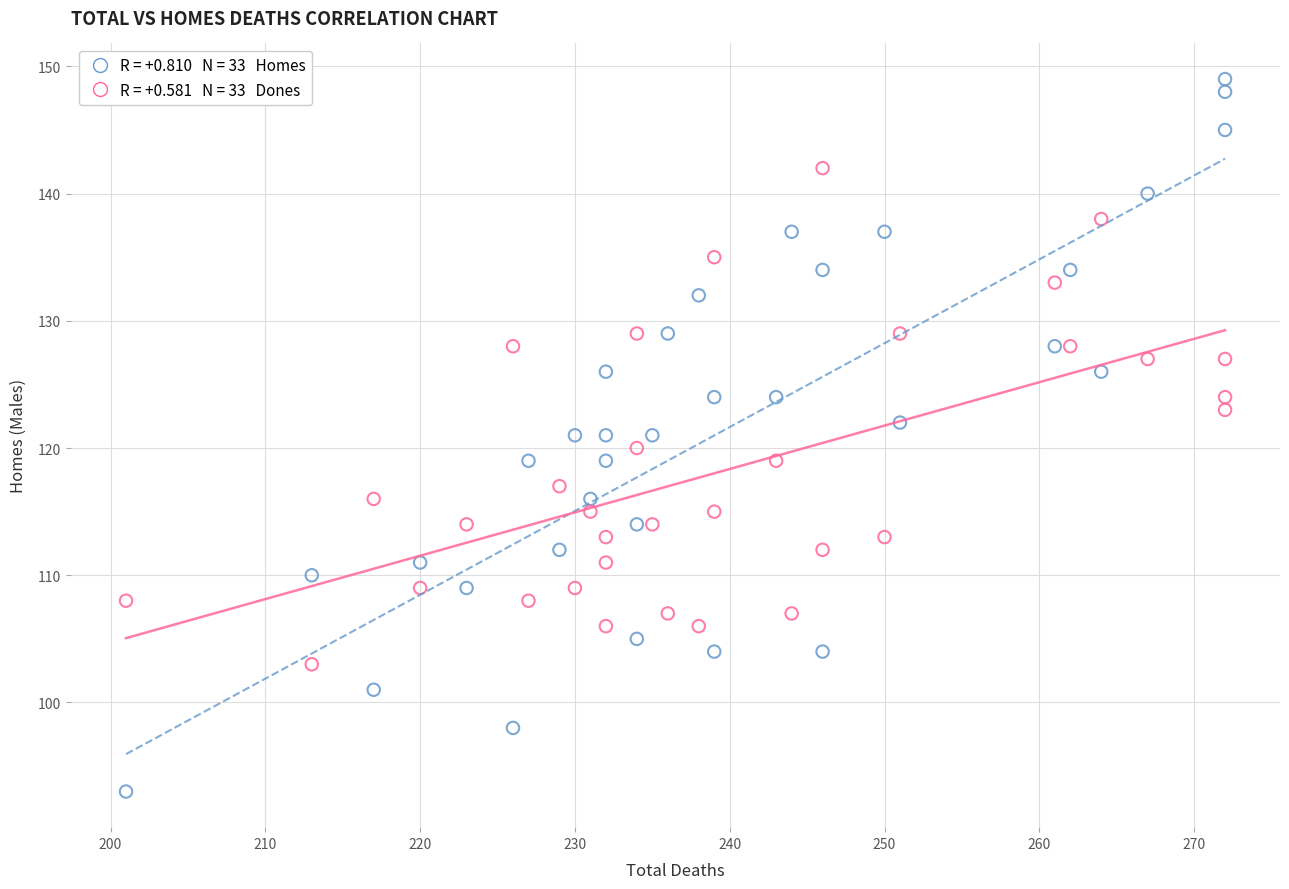

Across all data points, what is the range of X values (max minus min)?

71